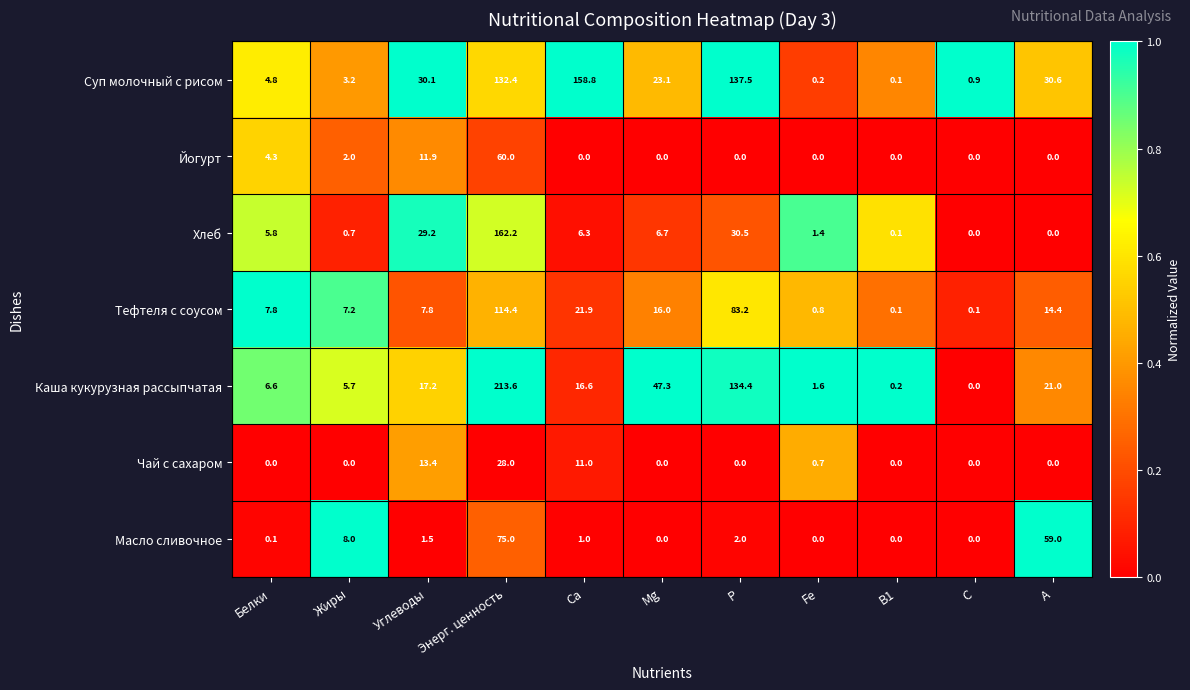

The Чай с сахаром series shows 11.3 at Энерг. ценность. True or false?

False